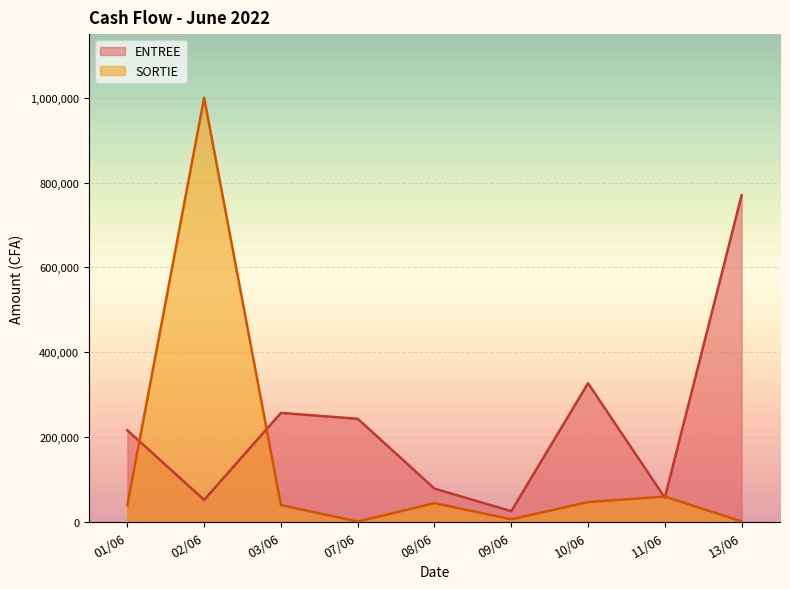

Reading right to left, transcribe all the data shown in this chart.

ENTREE: 13/06=770259	11/06=57412	10/06=327115	09/06=25514	08/06=78706	07/06=243393	03/06=257179	02/06=52143	01/06=216159
SORTIE: 13/06=1500	11/06=60000	10/06=47000	09/06=6500	08/06=44500	07/06=1000	03/06=40000	02/06=1000000	01/06=40000